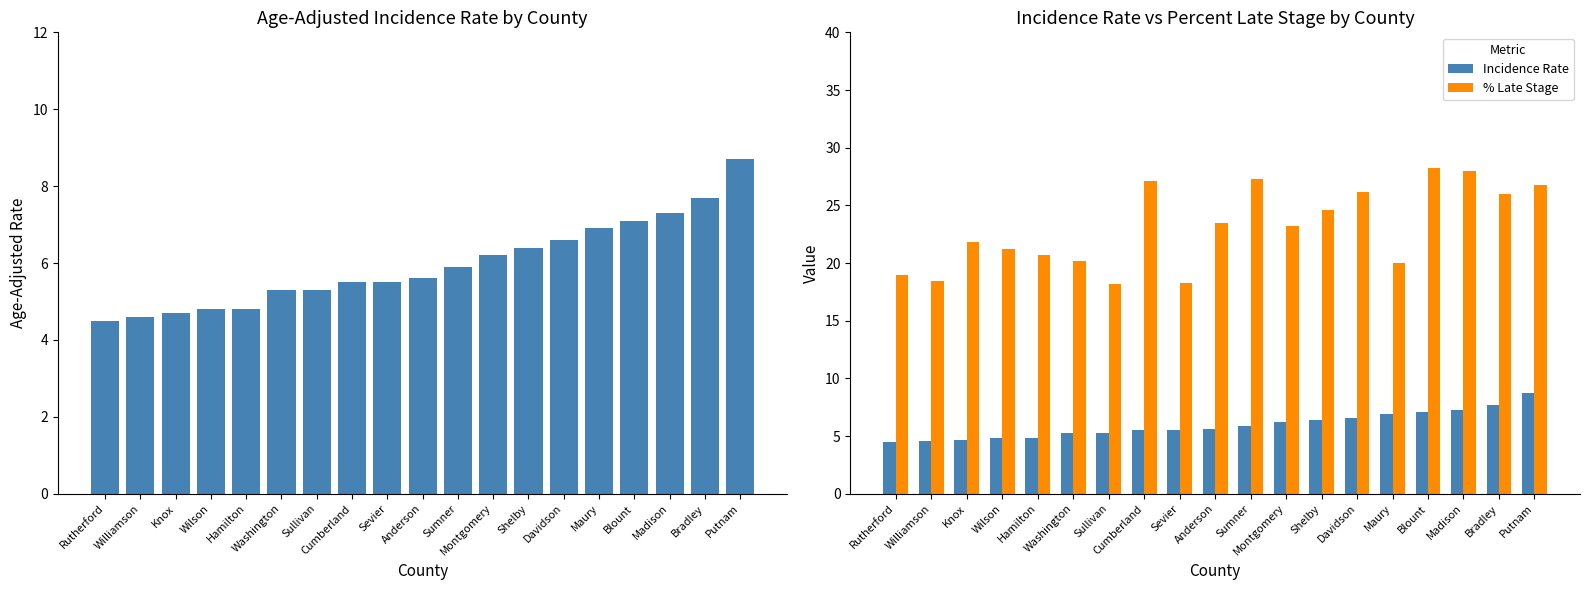

What value does the % Late Stage series have at Cumberland?

27.1